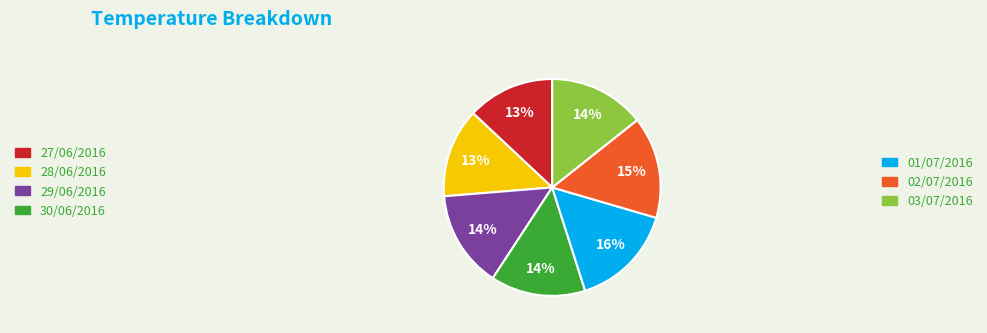

What is the ratio of the value at 01/07/2016 to the value at 03/07/2016?

1.1